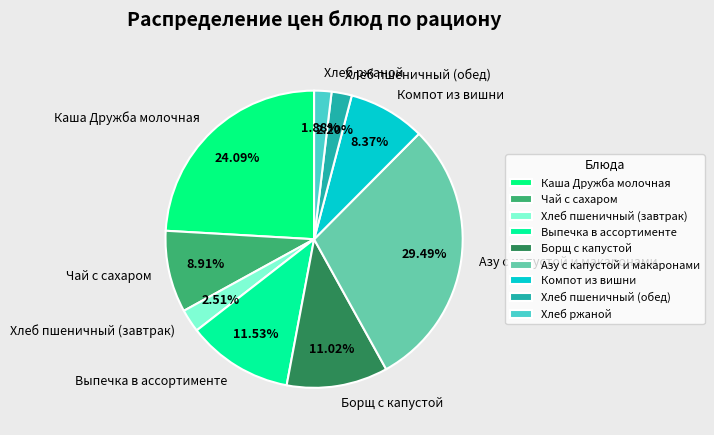

Is the sum of Хлеб ржаной and Чай с сахаром greater than half?

No